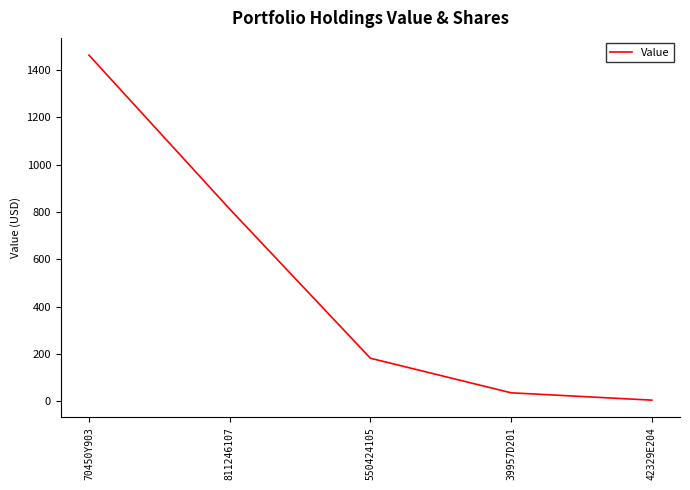

True or false: there are more than 0 points higher than both neighbors.

False